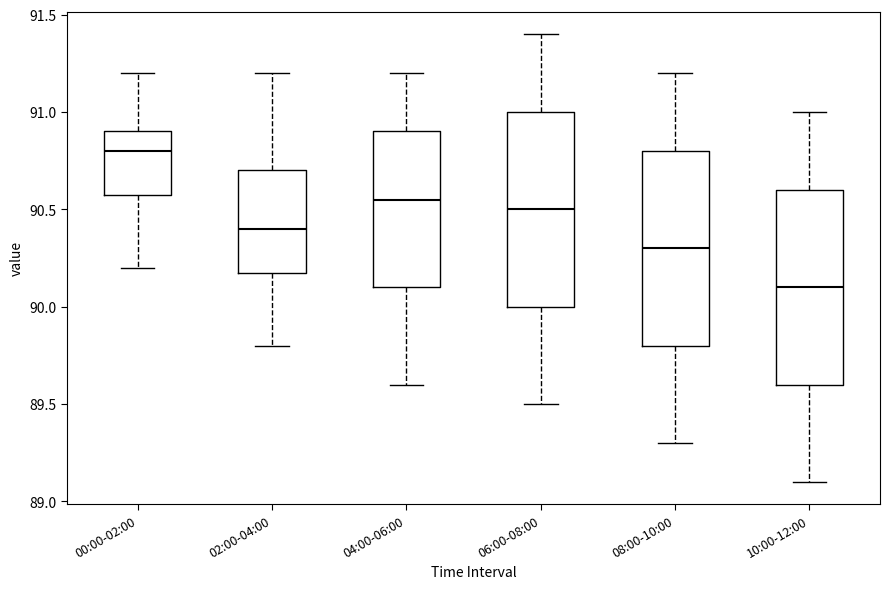

Where does the median line of the box for 08:00-10:00 sit on the y-axis? The values are not printed on the chart, so give them approximately, as read against the axis.

90.30